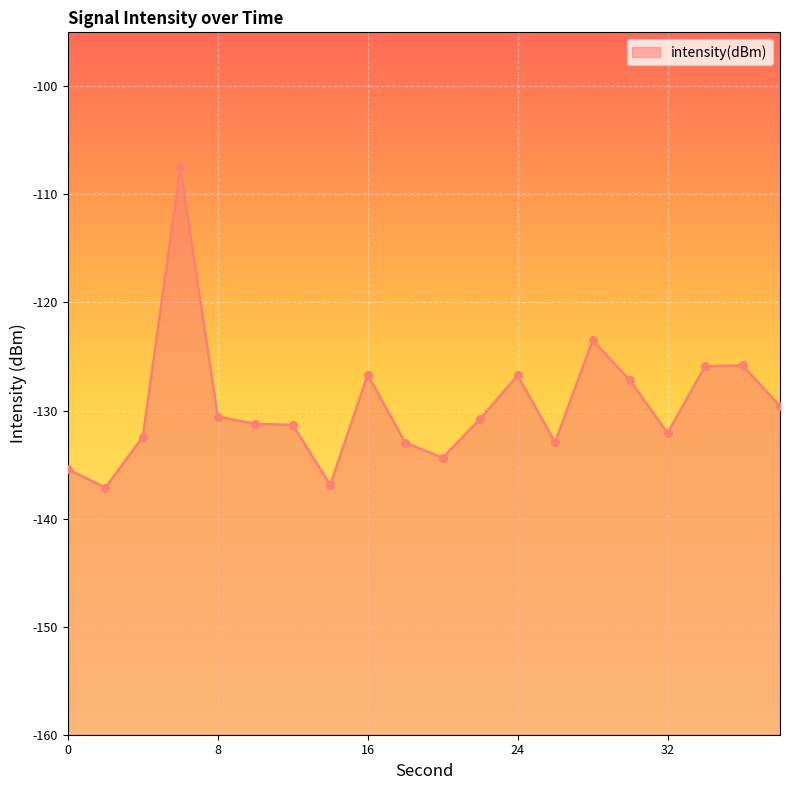

What is the change in value from 6 to 10?

-23.7